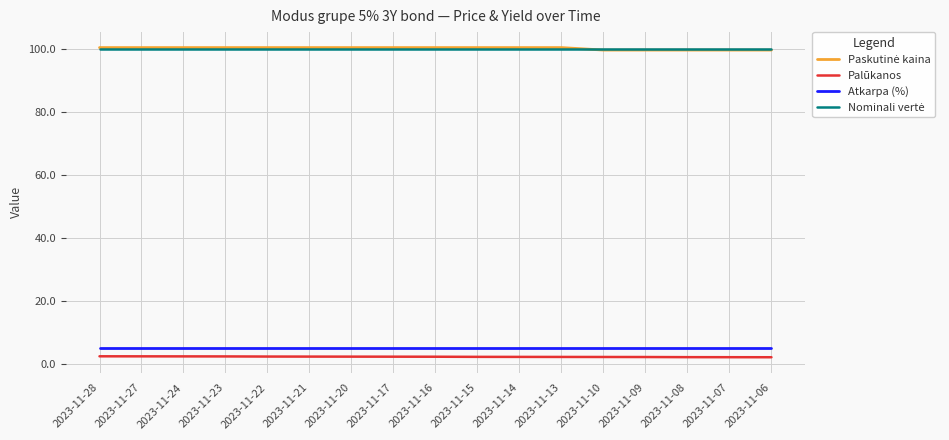

True or false: Atkarpa (%) and Palūkanos intersect in this chart.

False